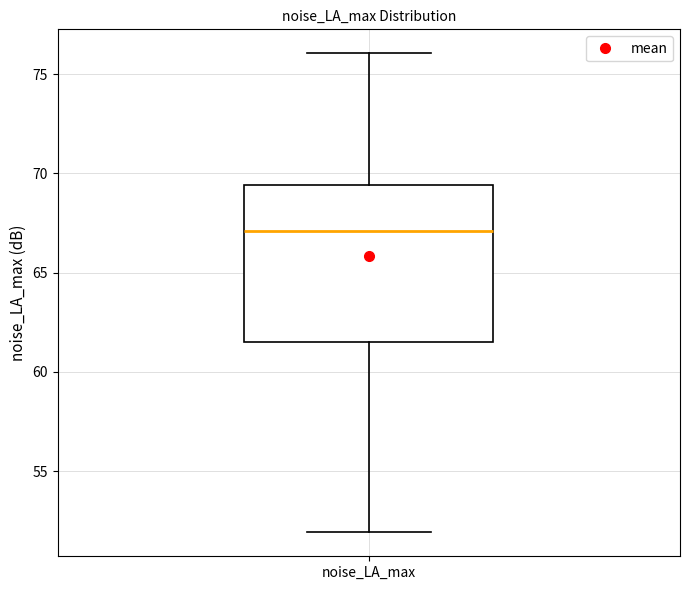

Where does the median line of the box for noise_LA_max sit on the y-axis? The values are not printed on the chart, so give them approximately, as read against the axis.

67.0